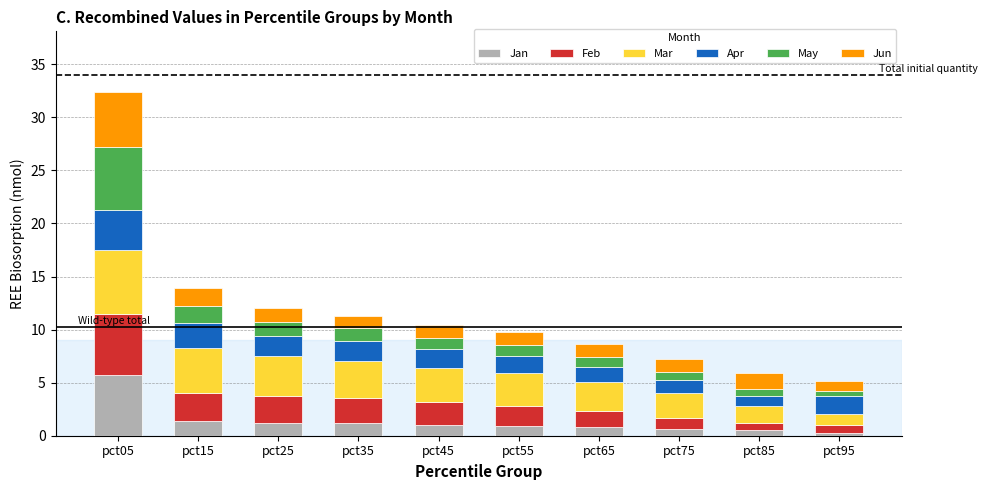

At which category is the sum across all series the highest?

pct05